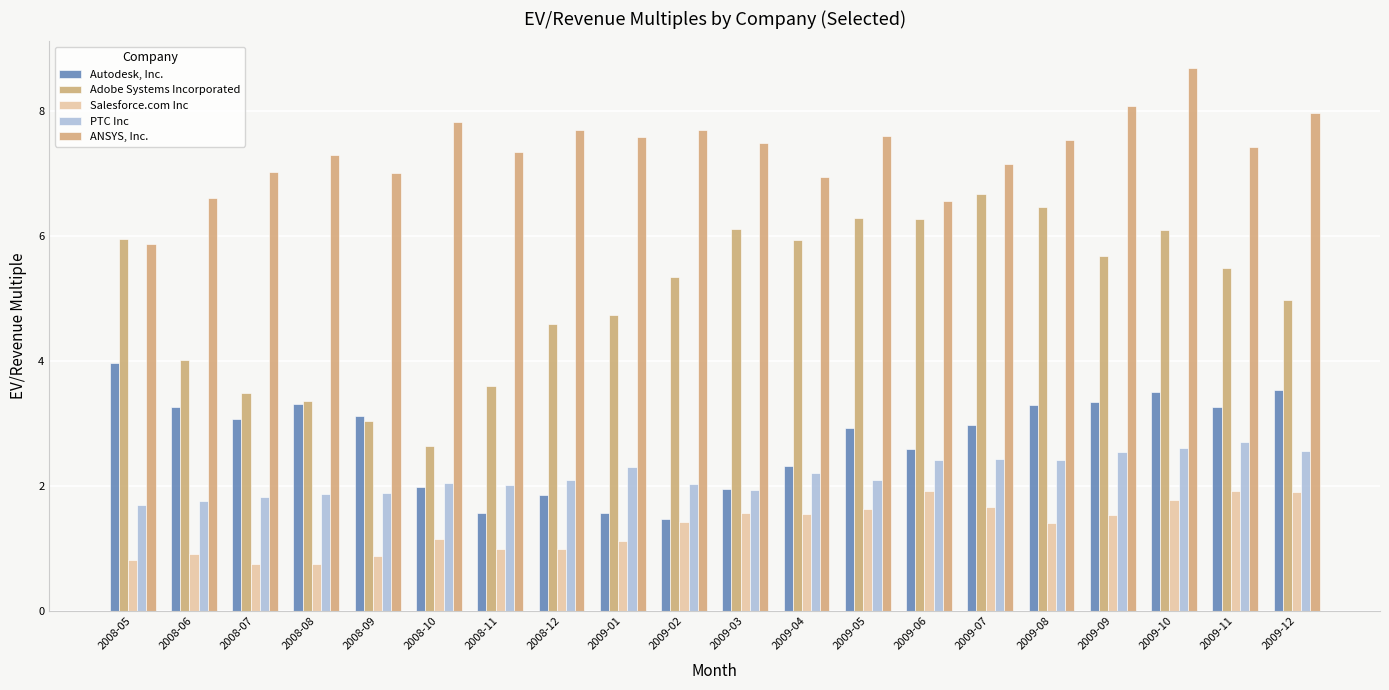

What position from the left is 2009-11?

19